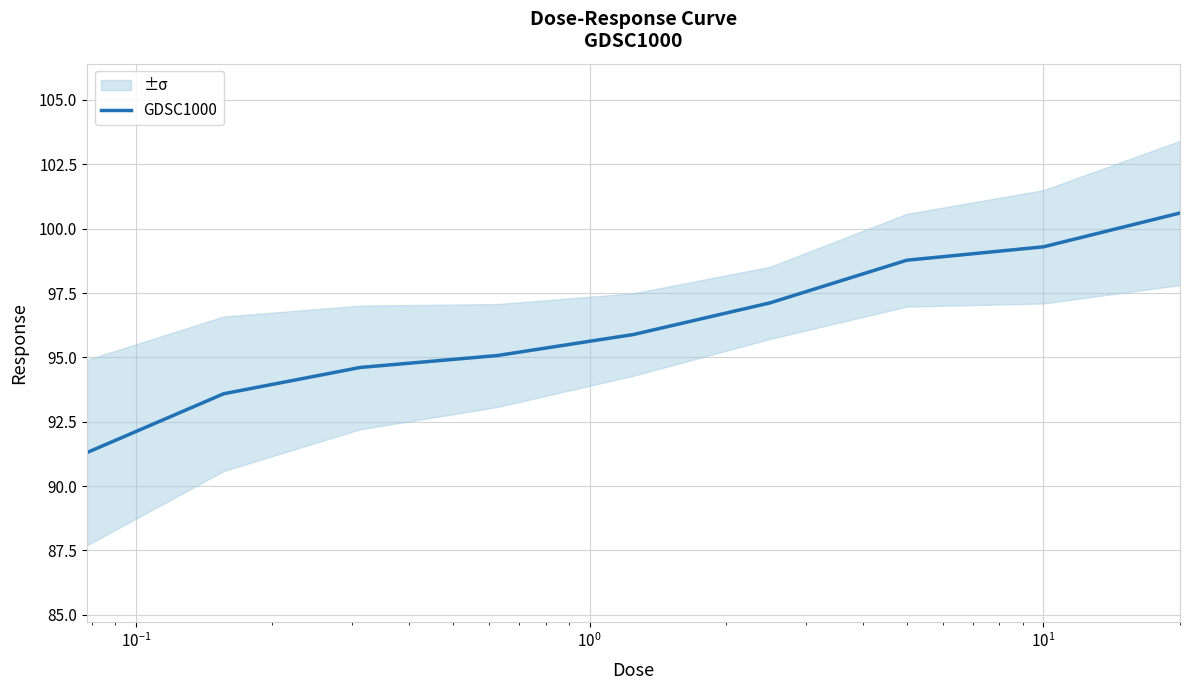

What is the highest value of the GDSC1000 series?

100.6